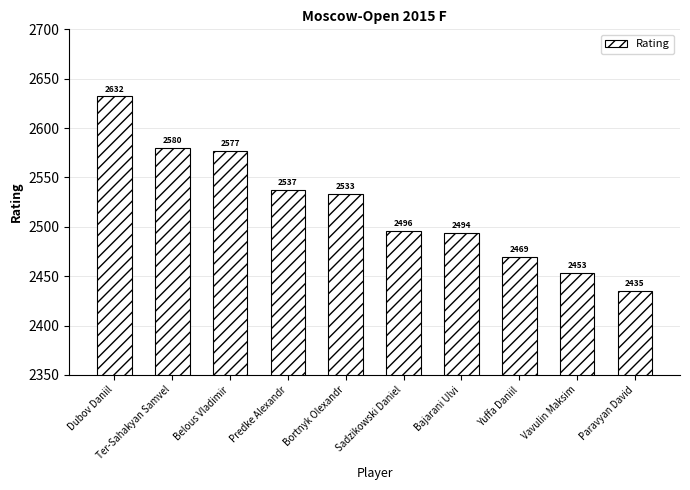

What is the label of the 7th bar from the left?

Bajarani Ulvi